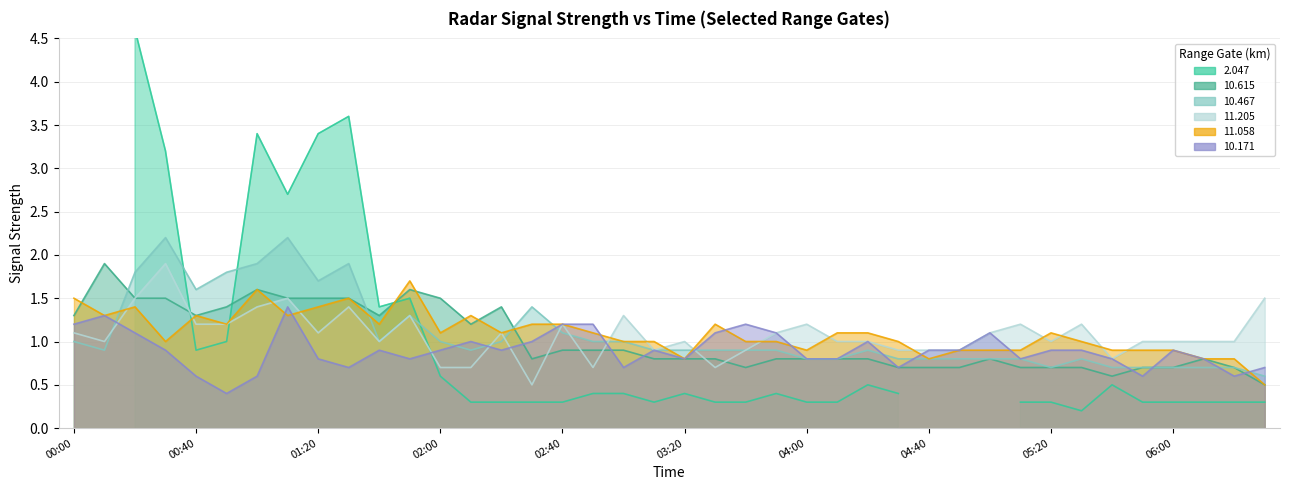

True or false: 10.467 has more than 0 points higher than both neighbors.

True